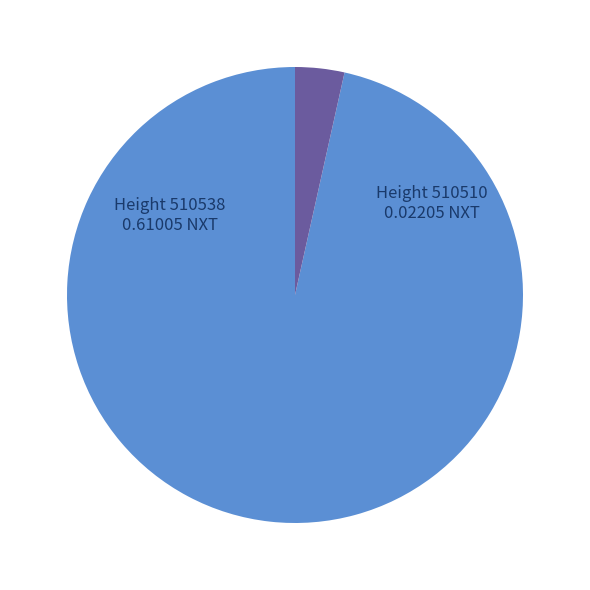

Is there any slice that represents more than half of the pie?

Yes